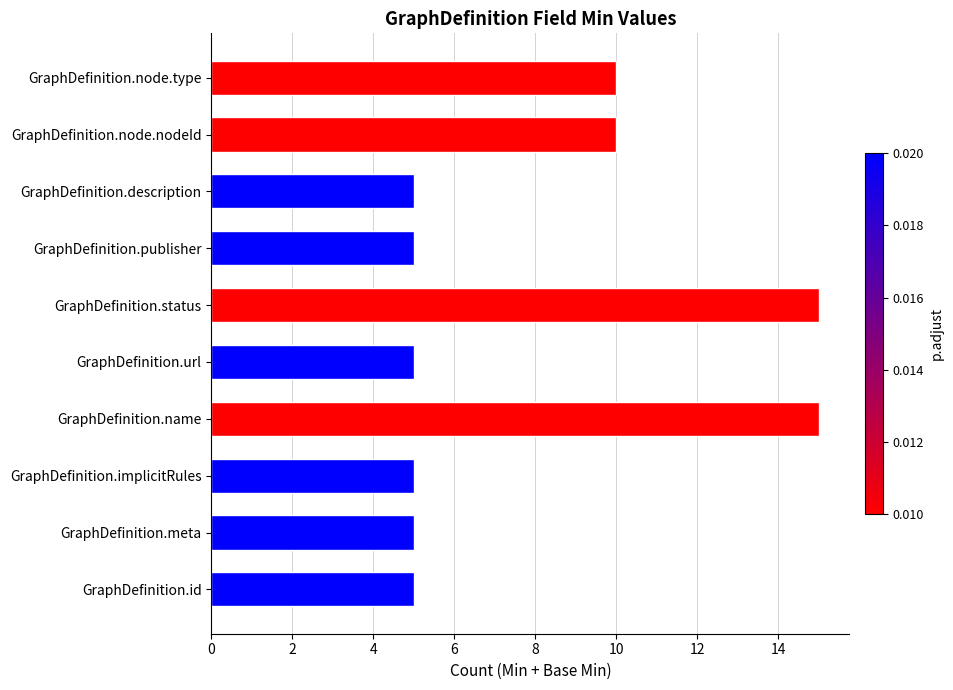

What is the difference between the maximum and second lowest values?

10